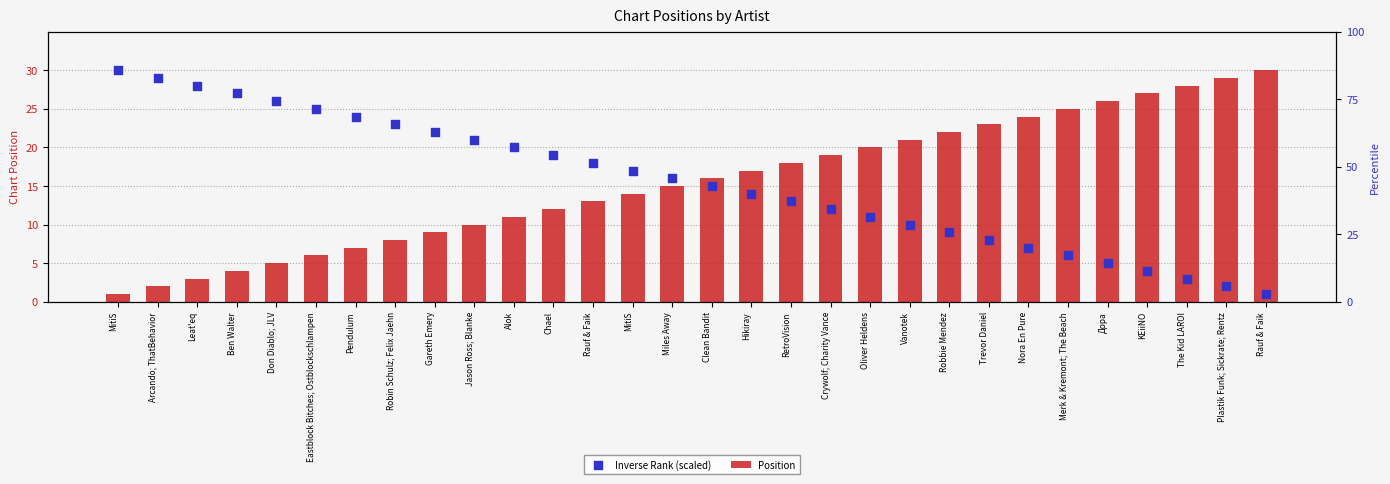

Is the value of Inverse Rank (scaled) at Oliver Heldens greater than the value of Position at KEiiNO?

No